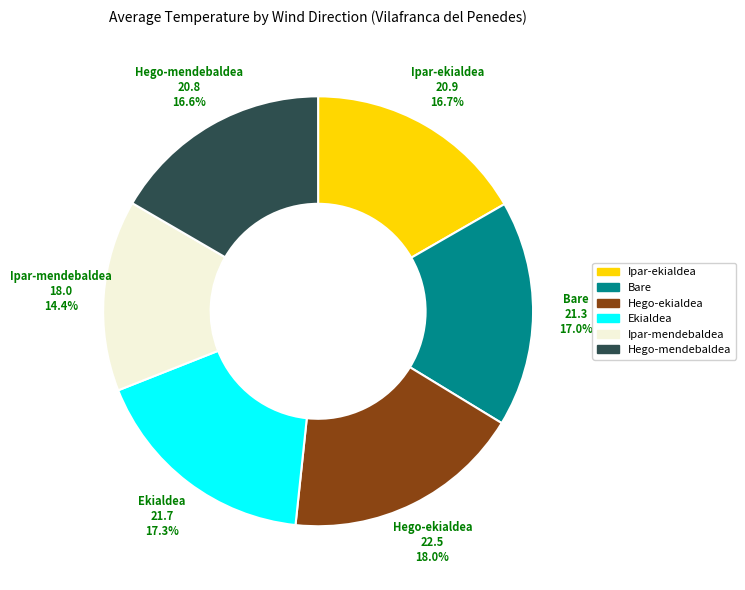

The Bare slice represents 29% of the pie. True or false?

False